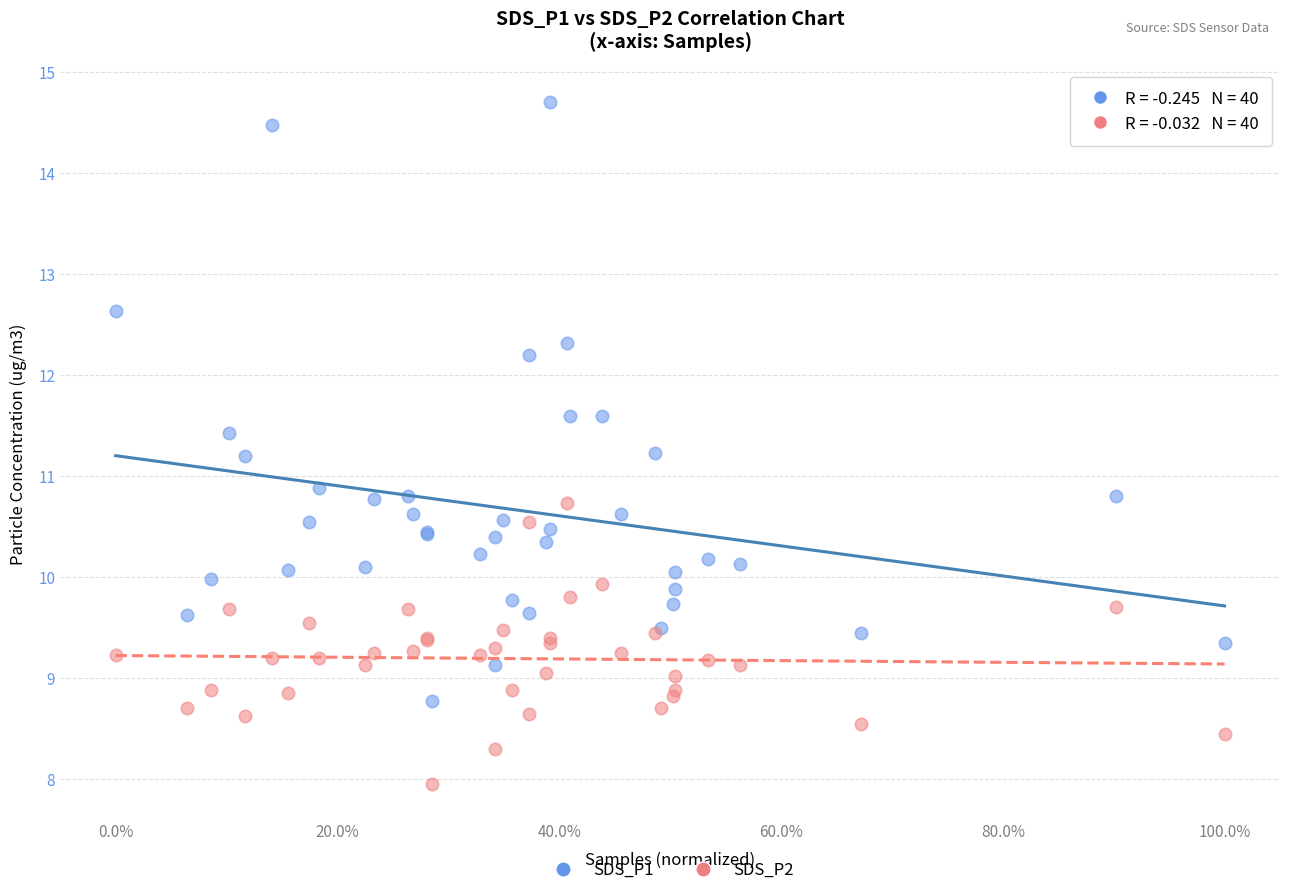

Which series reaches the maximum Y coordinate?

SDS_P1